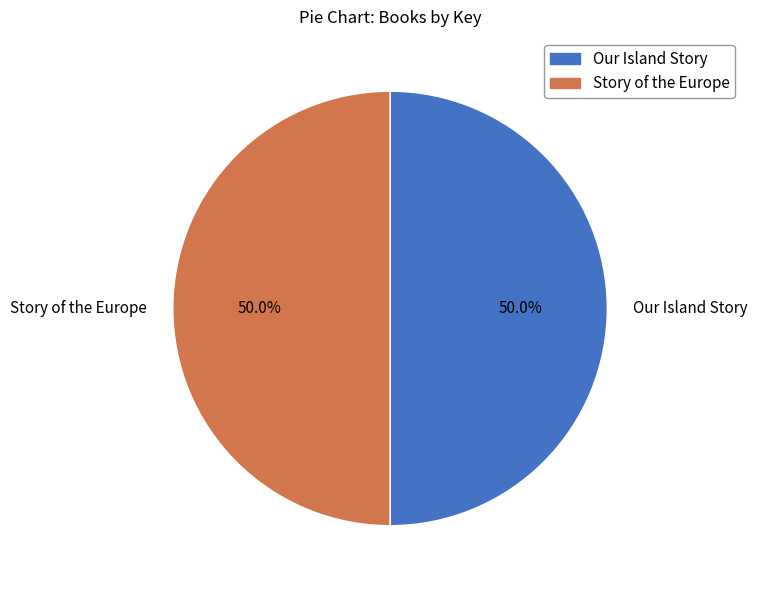

Do Our Island Story and Story of the Europe together represent more than half of the pie?

Yes